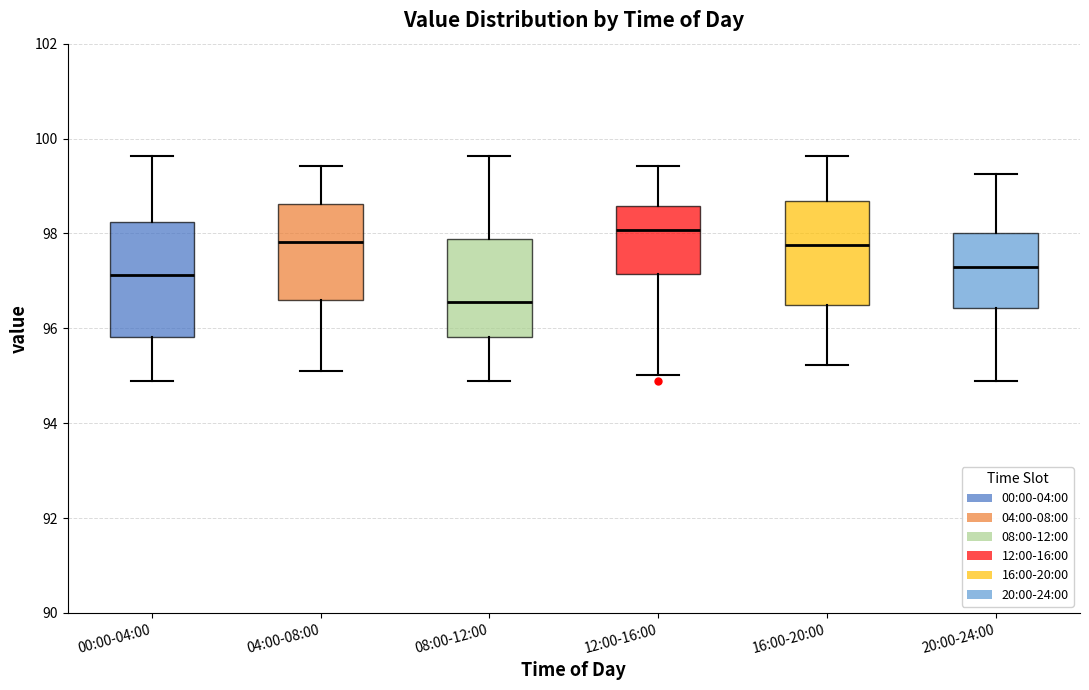

Where does the median line of the box for 12:00-16:00 sit on the y-axis? The values are not printed on the chart, so give them approximately, as read against the axis.

98.0